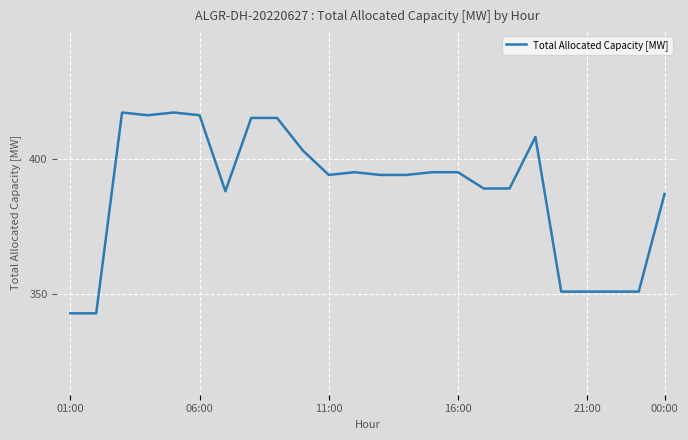

What is the difference between the maximum and minimum values?

74